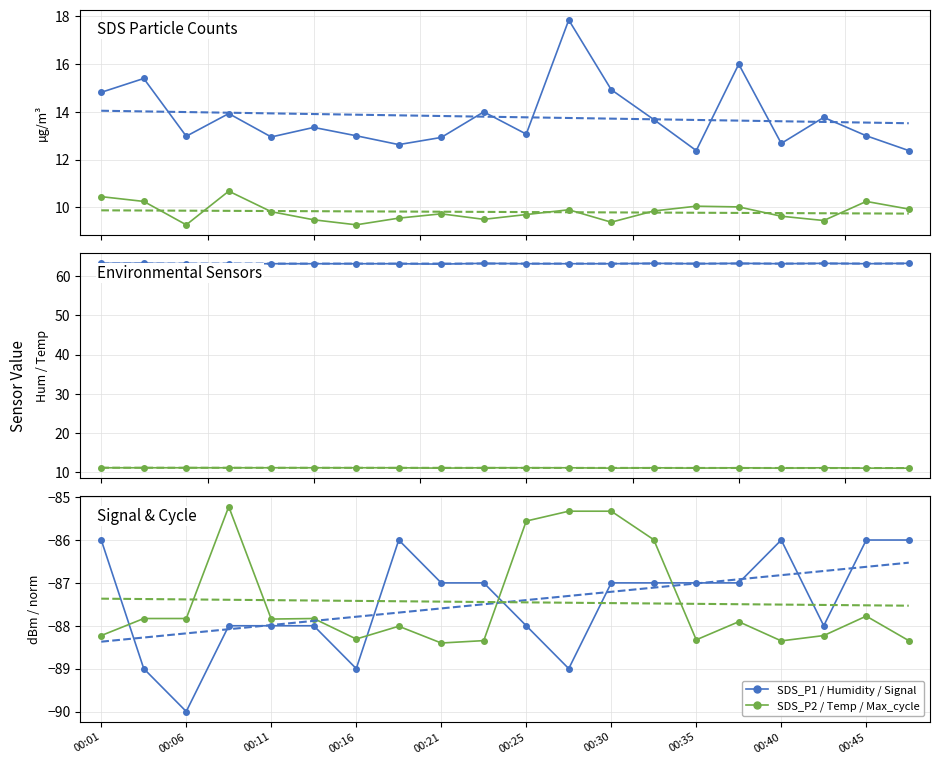

Is the value of Signal at 00:40 greater than the value of Max_cycle (norm) at 17?

Yes